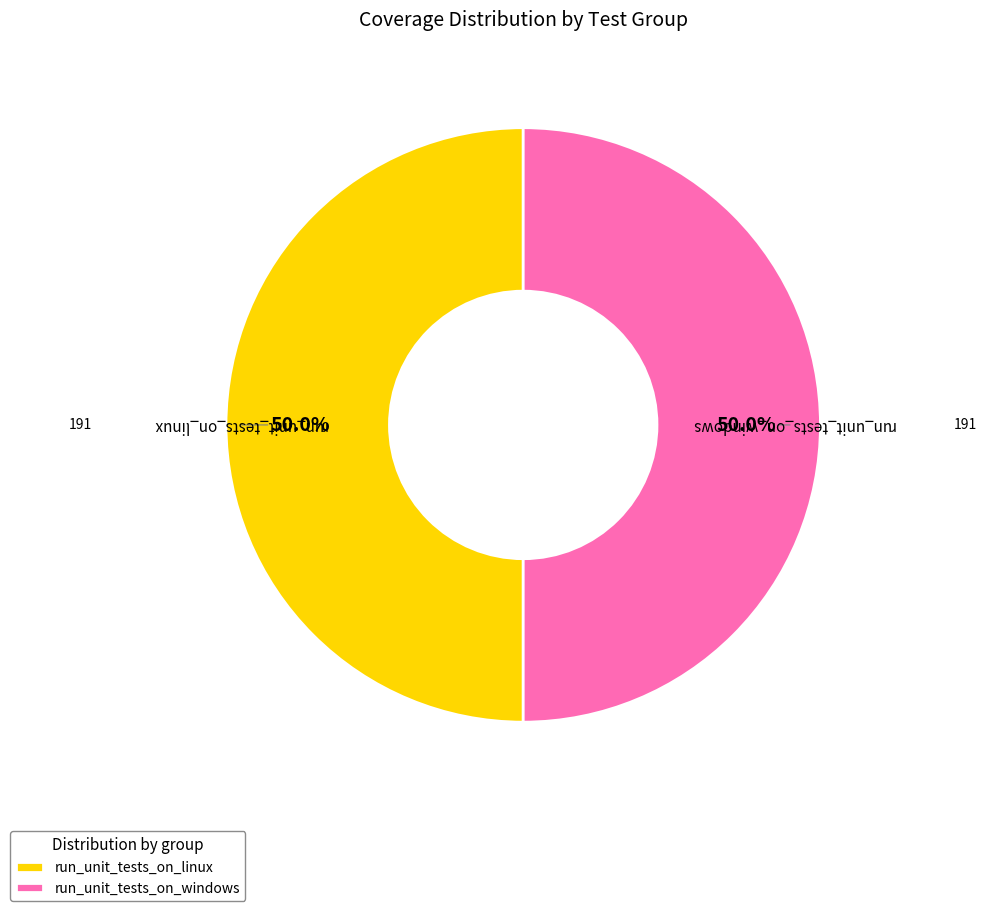

Combined, do run_unit_tests_on_linux and run_unit_tests_on_windows account for over 50%?

Yes